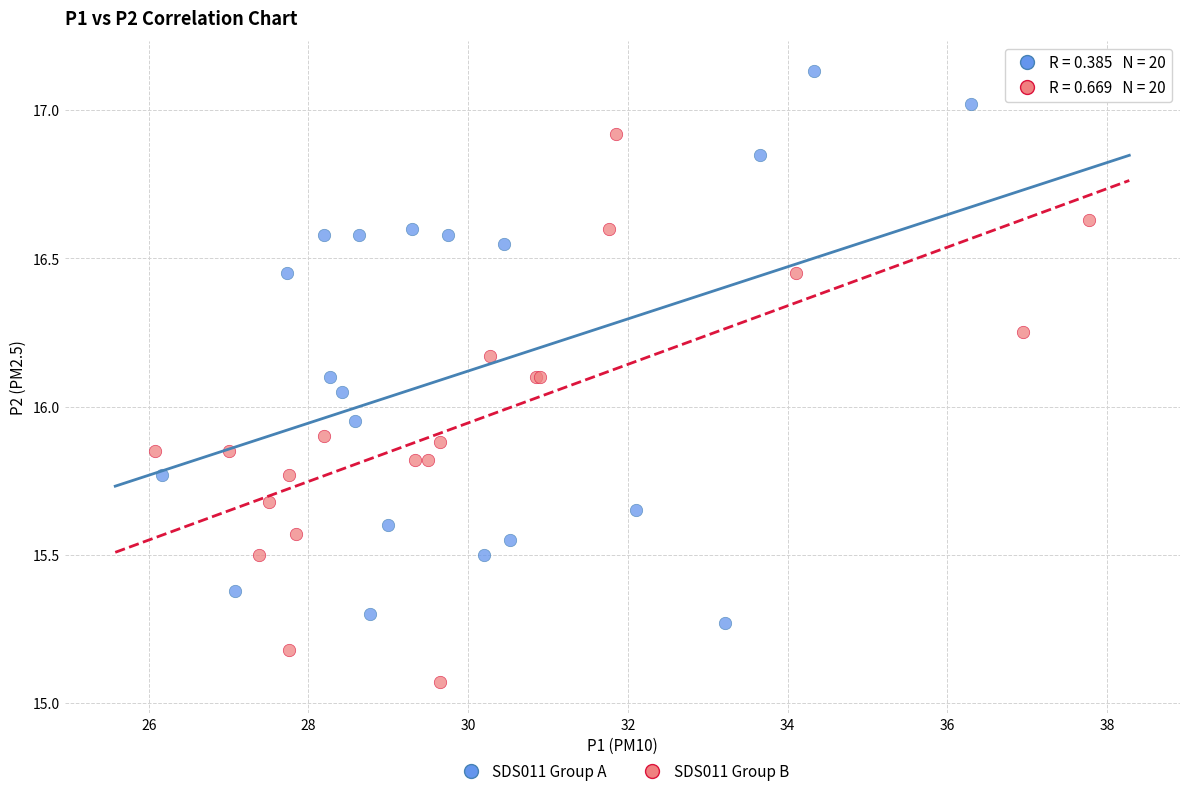

Which series reaches the minimum Y coordinate?

SDS011 Group B